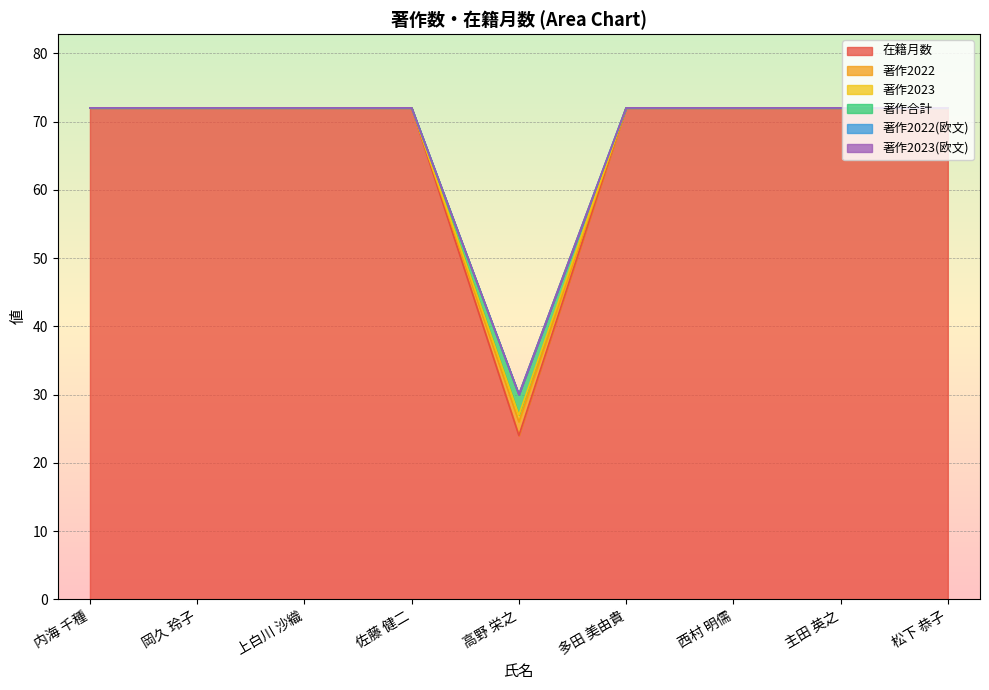

What is the average value of the 著作合計 series?

67